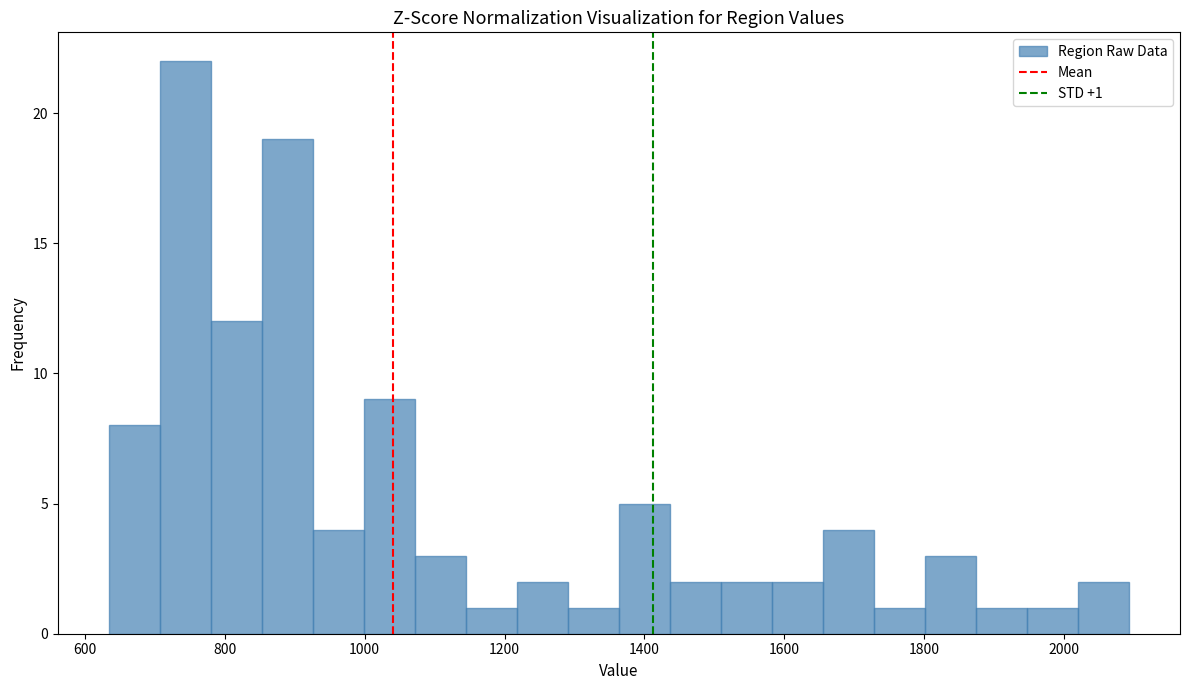

Around what value on the x-axis is the tallest bar? Give the approximate position of its centre, as read against the axis.

740